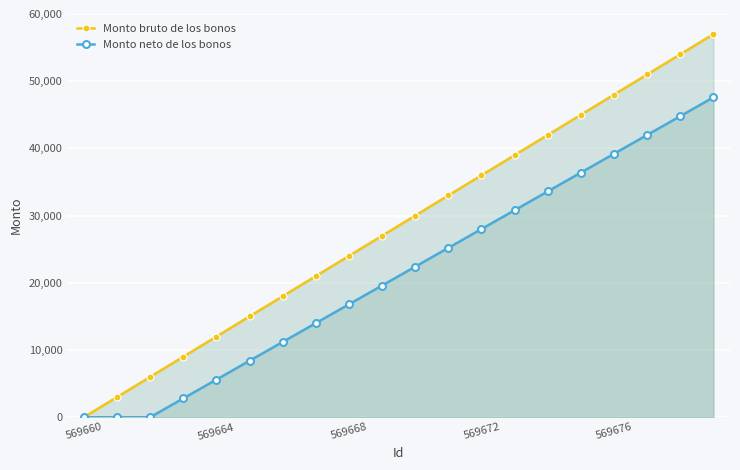

Rank the series by their maximum value, from highest to lowest.

Monto bruto de los bonos, Monto neto de los bonos